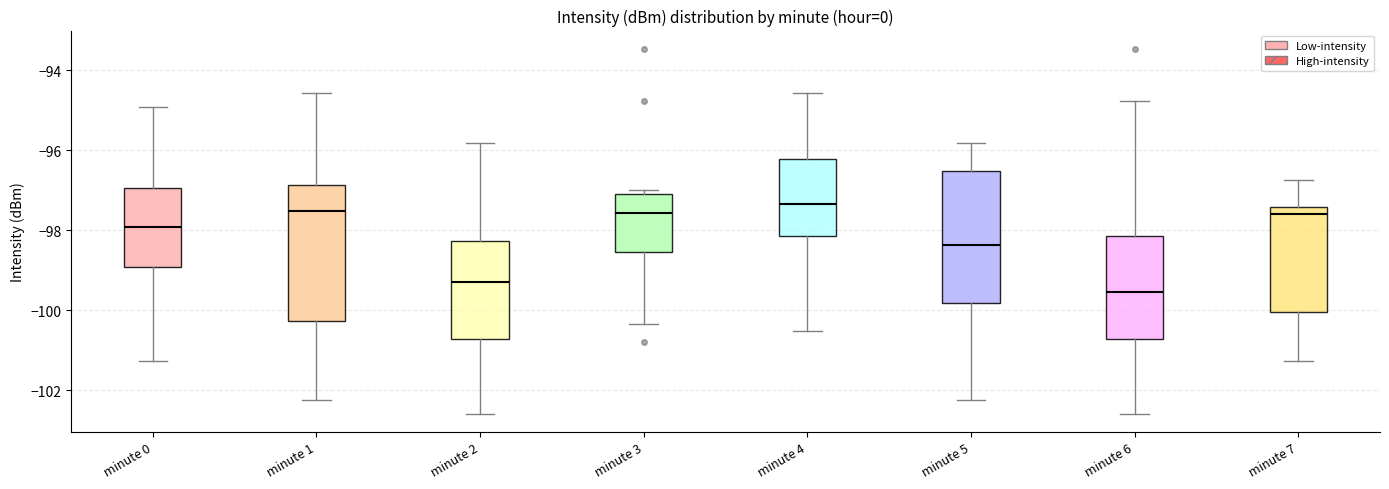

Reading left to right, read every box against the y-axis: the position of its median line, the range the box covers, and the ends of its whiskers. The values are not printed on the chart, so give them approximately, as read against the axis.

minute 0: median -98.0, box -99.0 to -97.0, whiskers -101.2 to -95.0
minute 1: median -97.6, box -100.2 to -96.8, whiskers -102.2 to -94.6
minute 2: median -99.2, box -100.8 to -98.2, whiskers -102.6 to -95.8
minute 3: median -97.6, box -98.6 to -97.0, whiskers -100.4 to -97.0 (just above the box's upper edge)
minute 4: median -97.4, box -98.2 to -96.2, whiskers -100.6 to -94.6
minute 5: median -98.4, box -99.8 to -96.6, whiskers -102.2 to -95.8
minute 6: median -99.6, box -100.8 to -98.2, whiskers -102.6 to -94.8
minute 7: median -97.6, box -100.0 to -97.4, whiskers -101.2 to -96.8